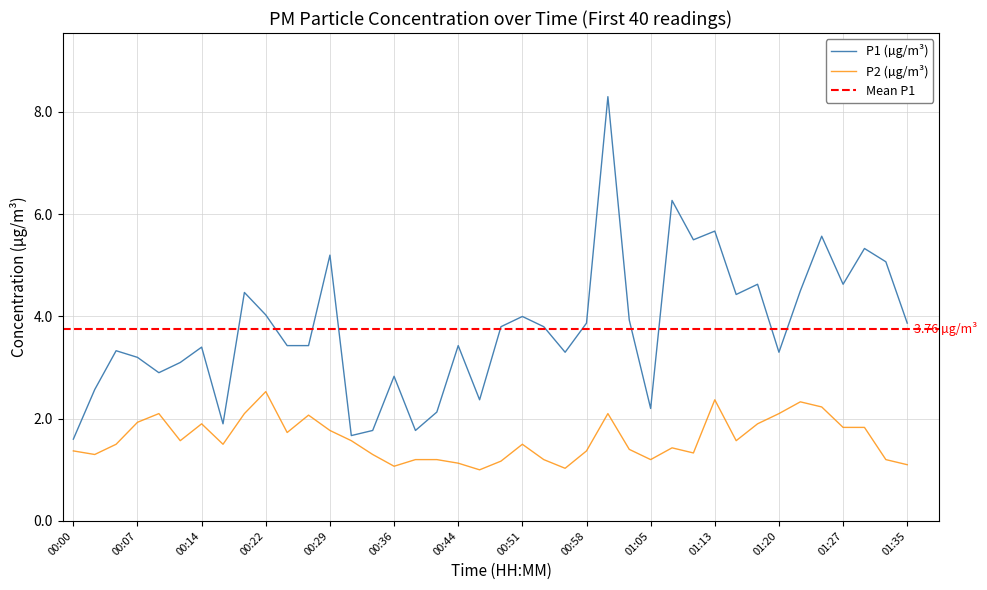

What is the approximate value of P2 at 00:31?

1.6